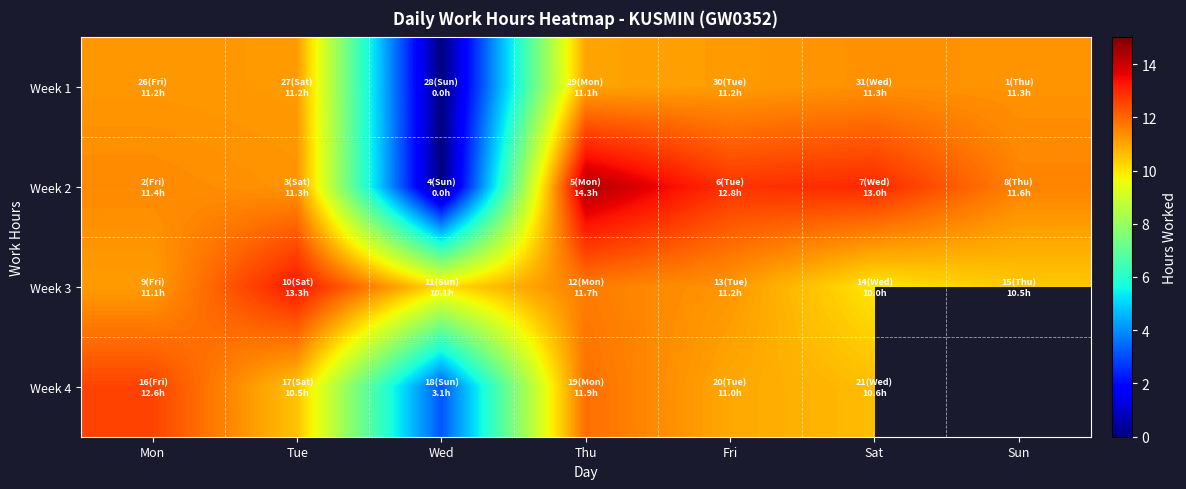

What is the greatest value displayed?

14.3